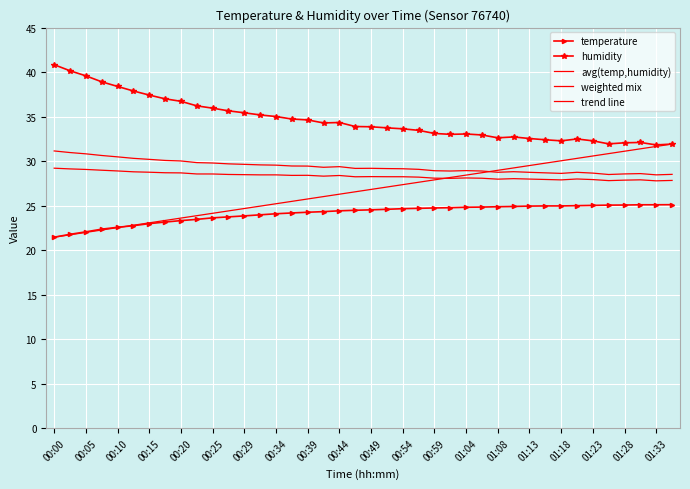

Is this an area chart (filled region under the line)?

No